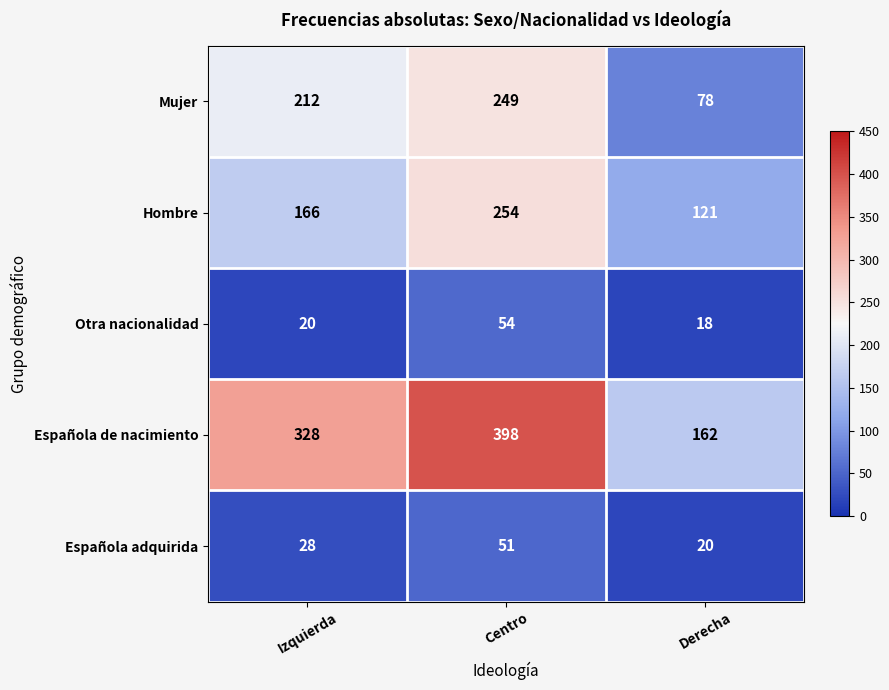

The value of Hombre at Centro is 111. True or false?

False